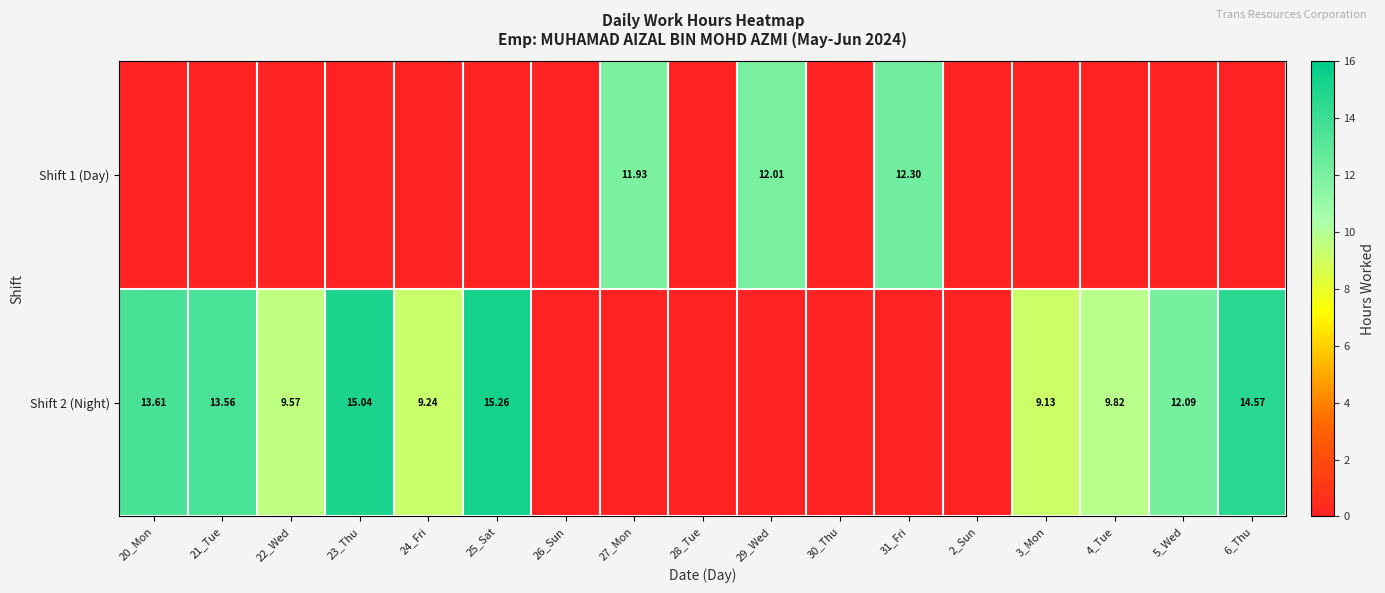

Rank the categories by Shift 1 (Day) value from highest to lowest.

31_Fri, 29_Wed, 27_Mon, 20_Mon, 21_Tue, 22_Wed, 23_Thu, 24_Fri, 25_Sat, 26_Sun, 28_Tue, 30_Thu, 2_Sun, 3_Mon, 4_Tue, 5_Wed, 6_Thu